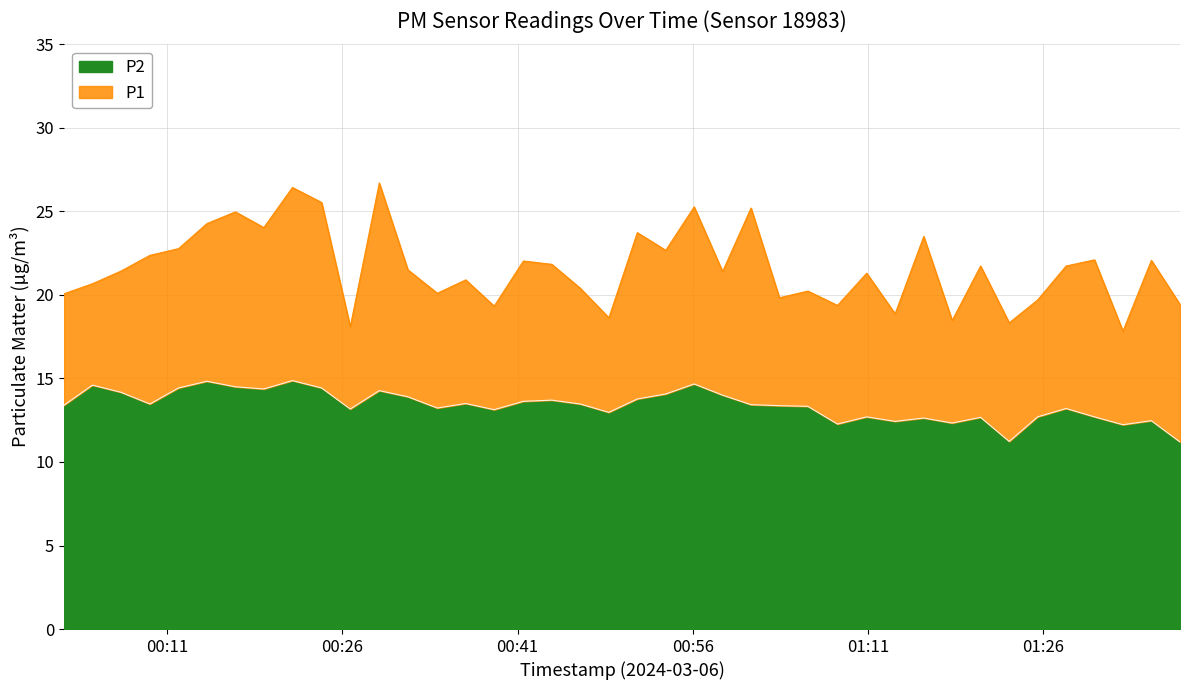

What is the lowest value of the P2 series?

11.2